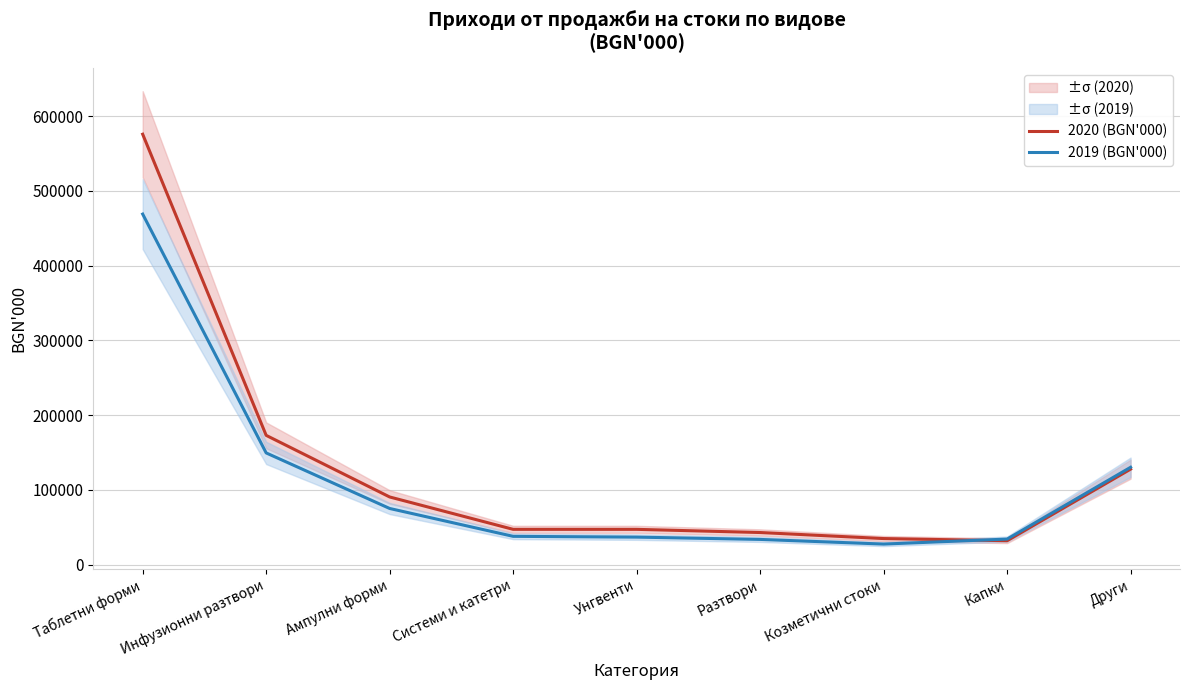

What is the difference between the maximum and minimum values in the 2019 (BGN'000) series?

441584